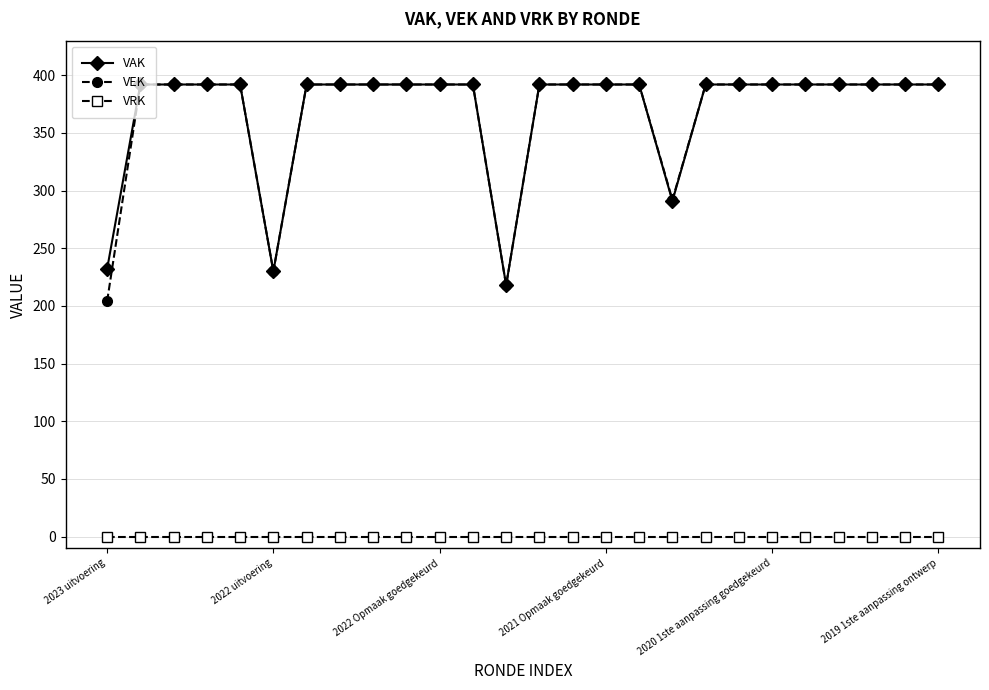

What are all the series names shown in the legend?

VAK, VEK, VRK